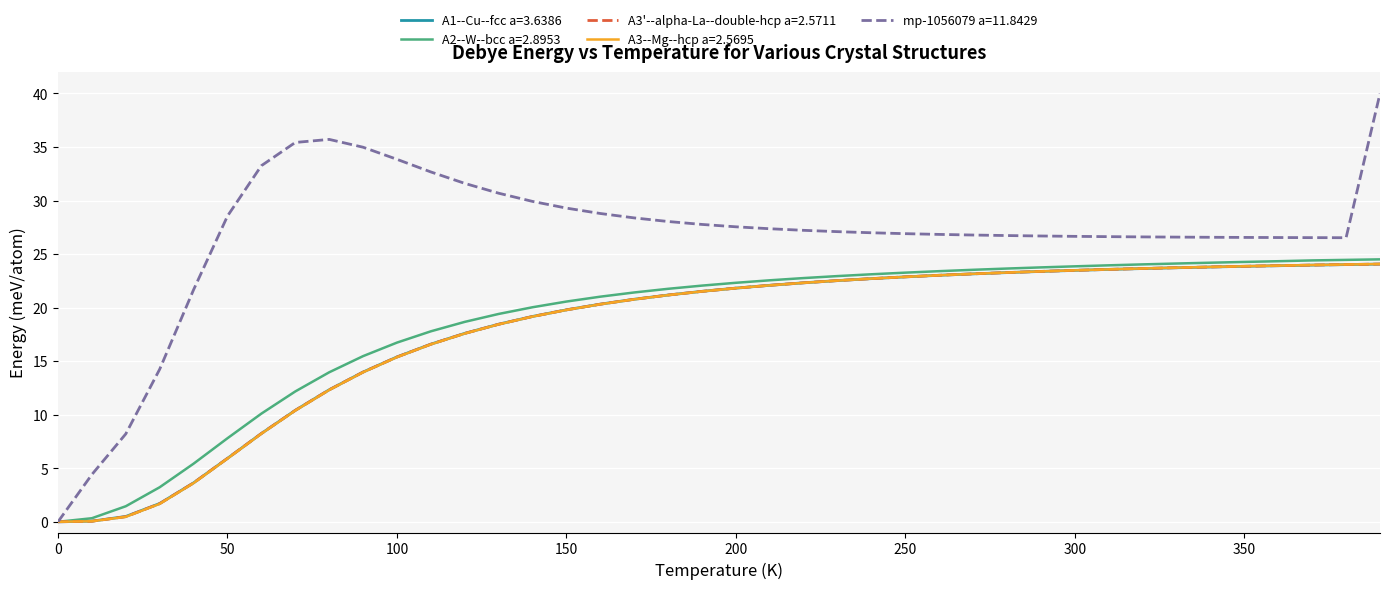

Which series has the largest total across all categories?

mp-1056079 a=11.8429